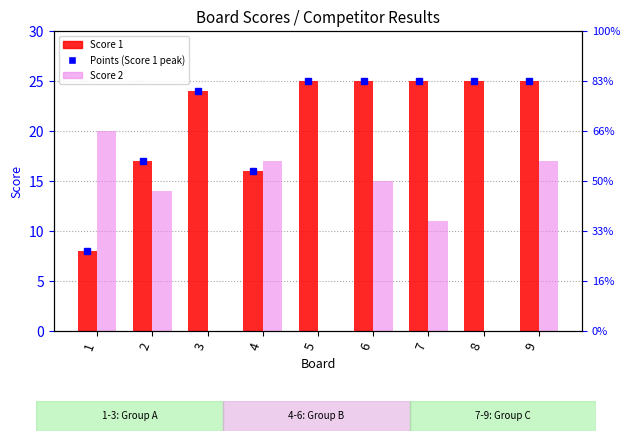

At which label does Score 2 reach its peak?

1